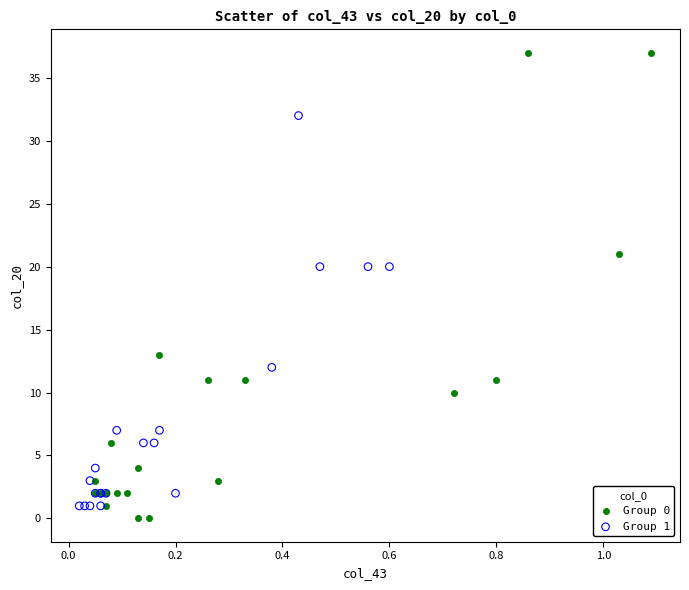

Which series reaches the minimum Y coordinate?

Group 0